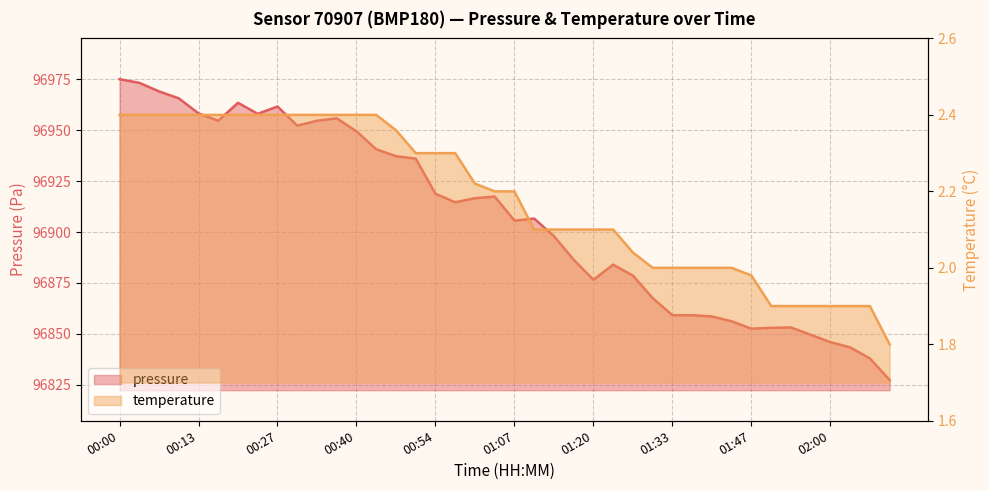

Rank the series by their average value, from highest to lowest.

pressure, temperature